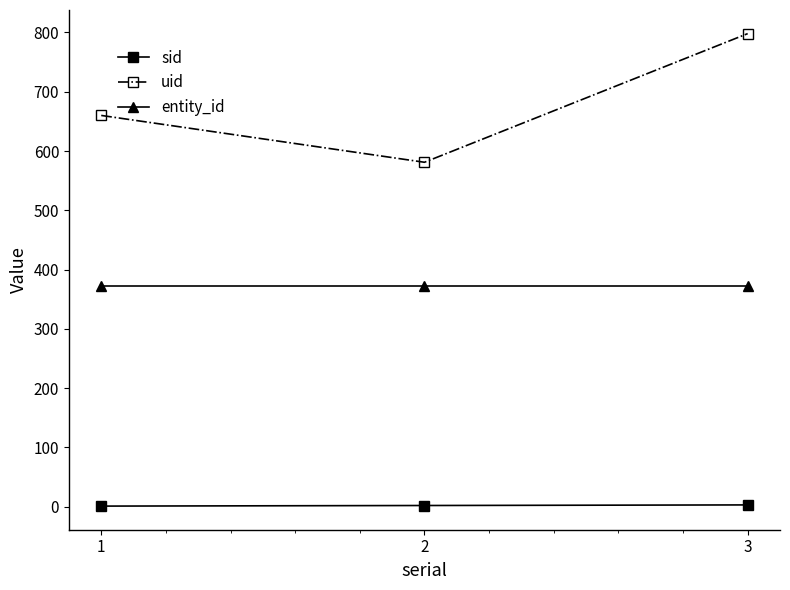

What are all the series names shown in the legend?

sid, uid, entity_id